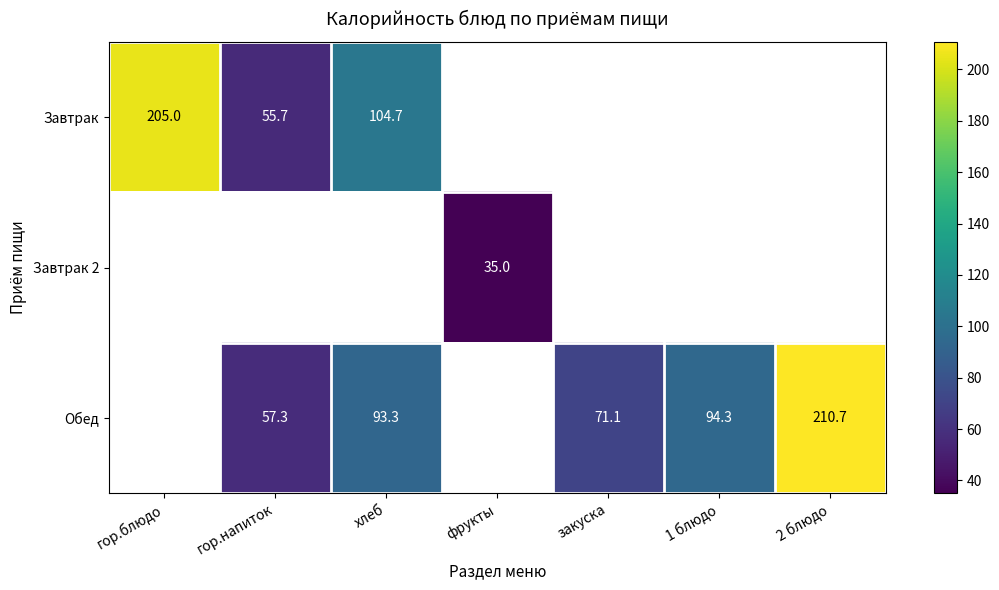

What is the smallest value displayed?

35.0